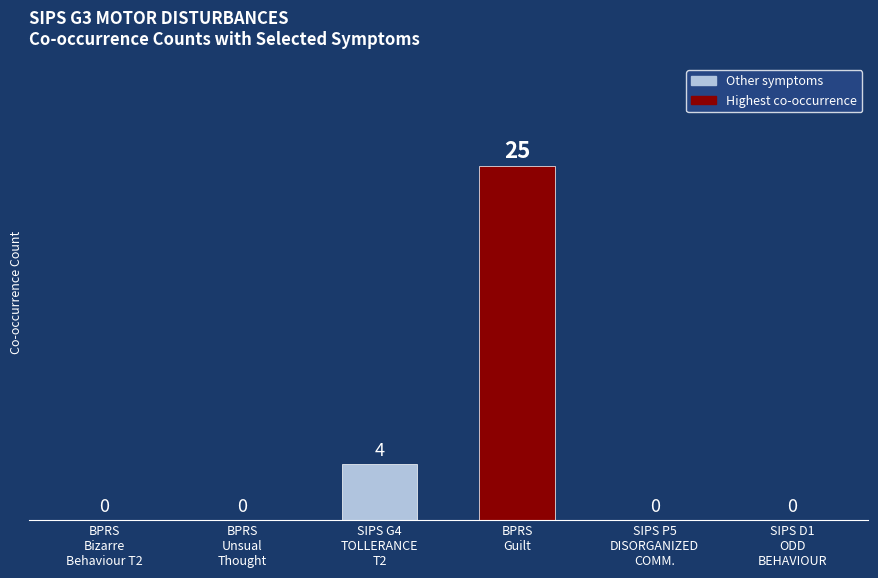

What is the maximum value shown in the chart?

25